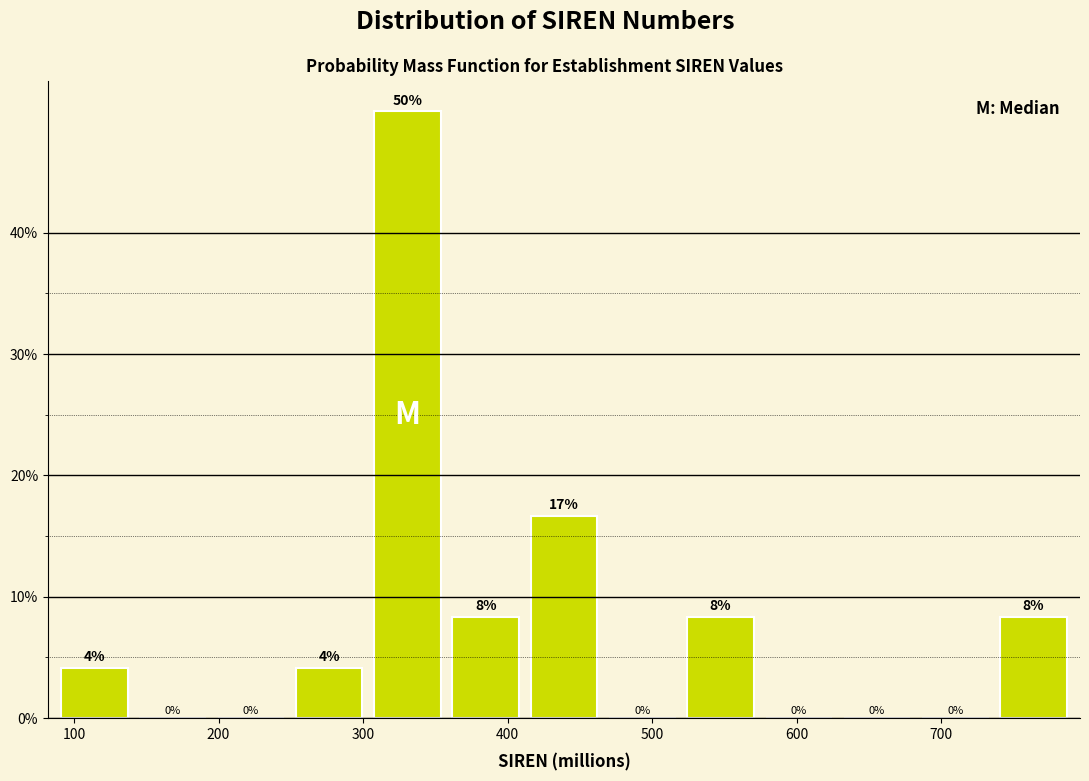

Which range on the x-axis has the tallest bar?

300 to 360